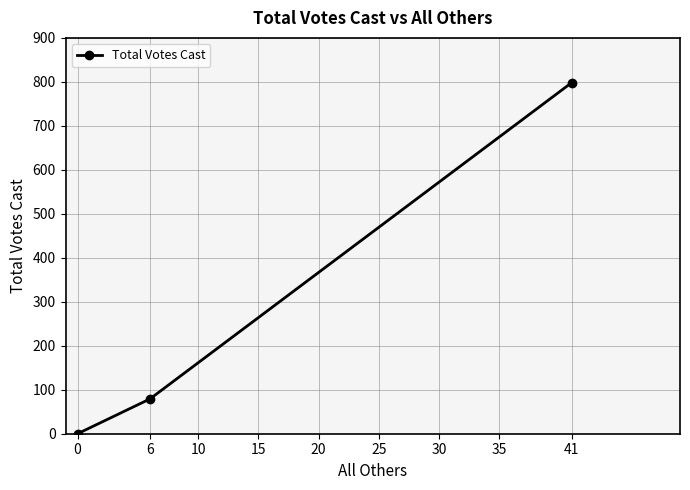

Is it true that the value at 41 is 798?

True